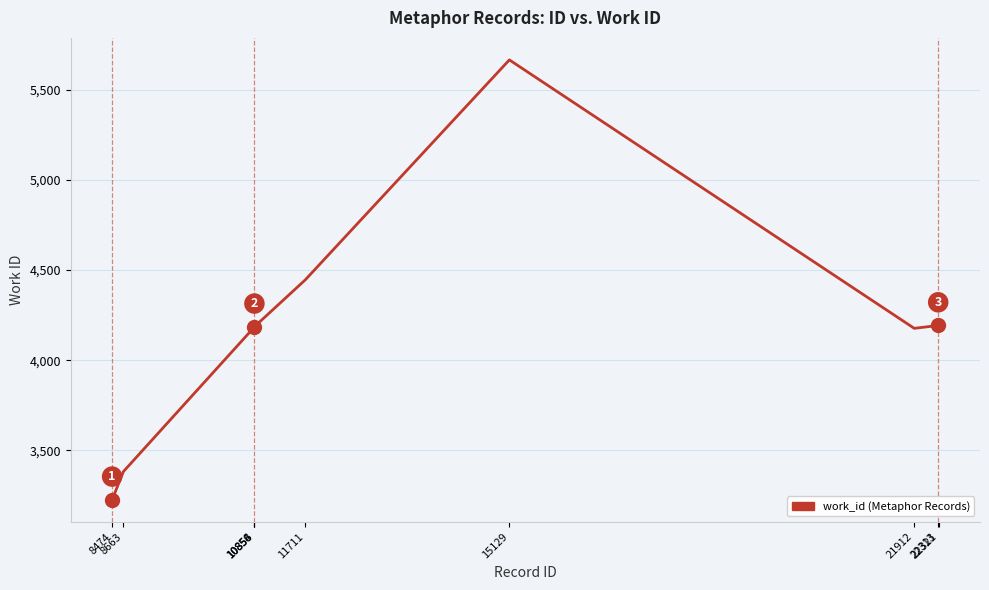

What is the minimum value shown in the chart?

3227